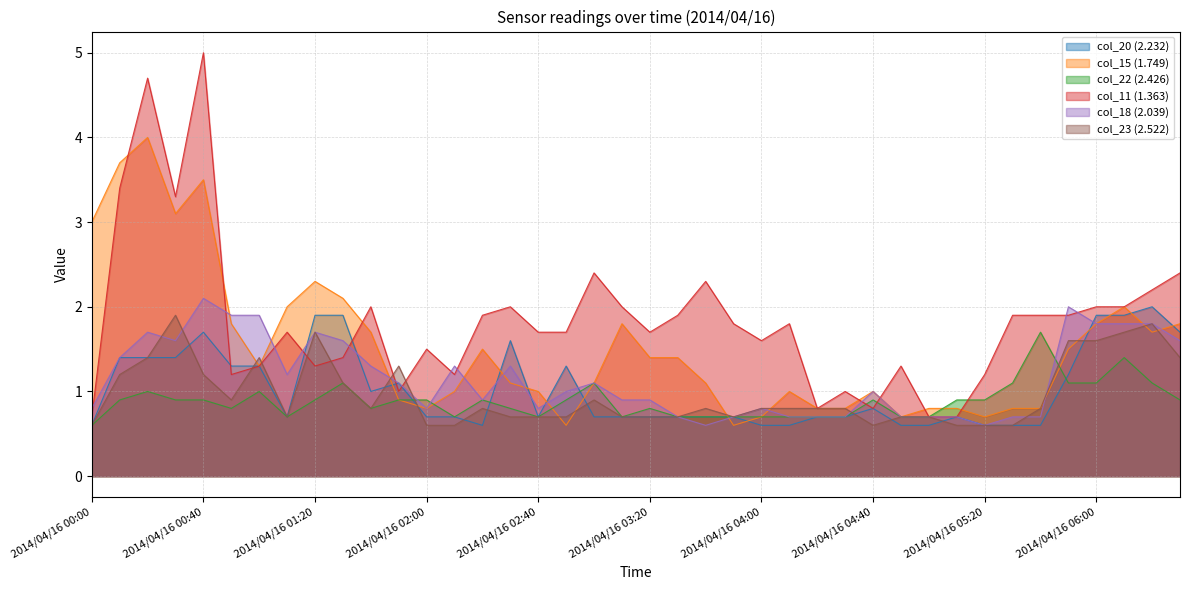

Is the value of col_15 (1.749) at 2014/04/16 05:30 greater than the value of col_20 (2.232) at 2014/04/16 01:20?

No